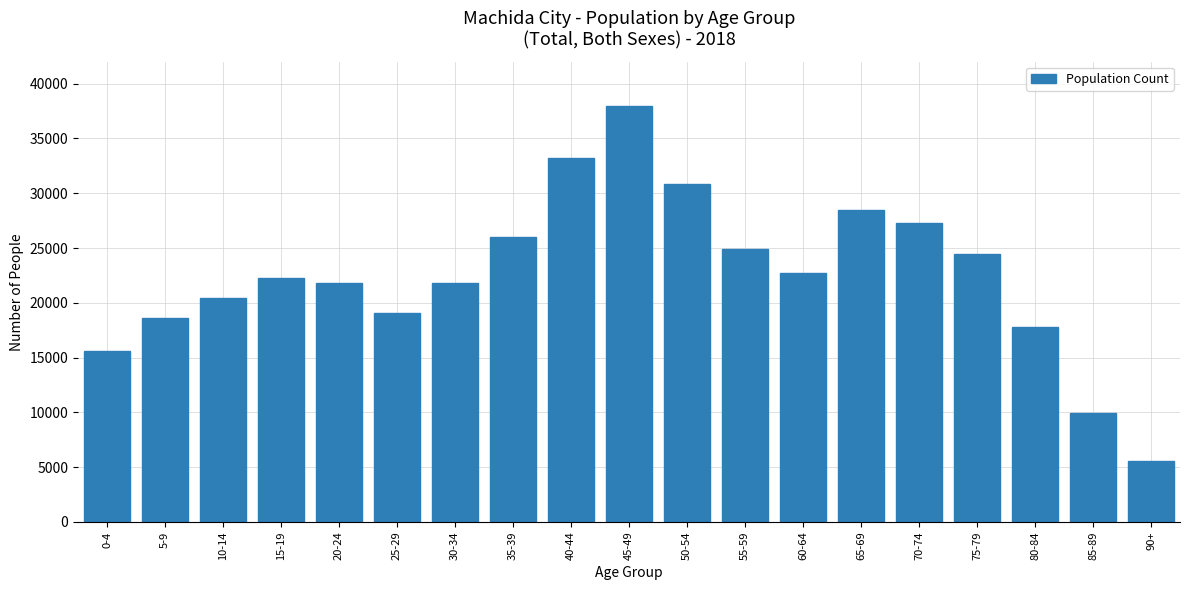

What is the label of the 10th bar from the right?

45-49